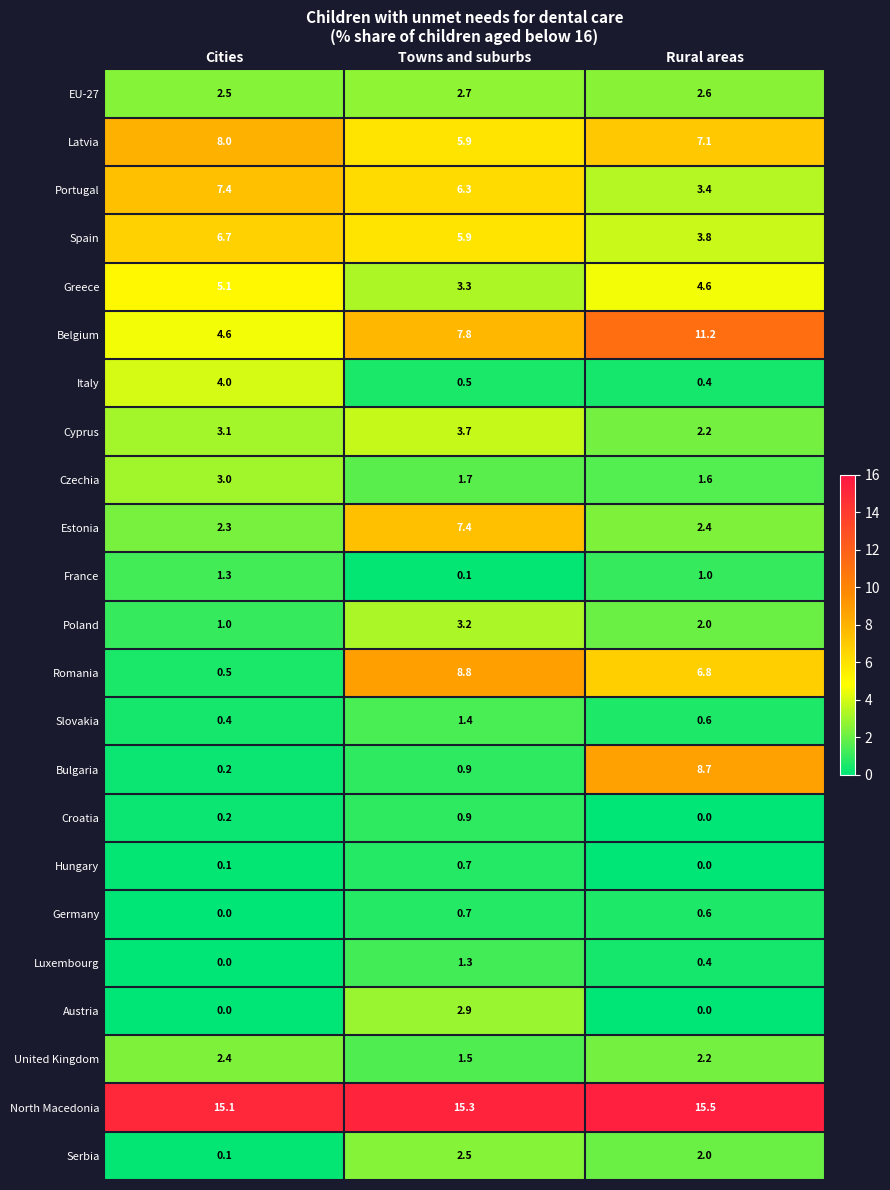

What is the spread (max minus min) of values at Rural areas?

15.5